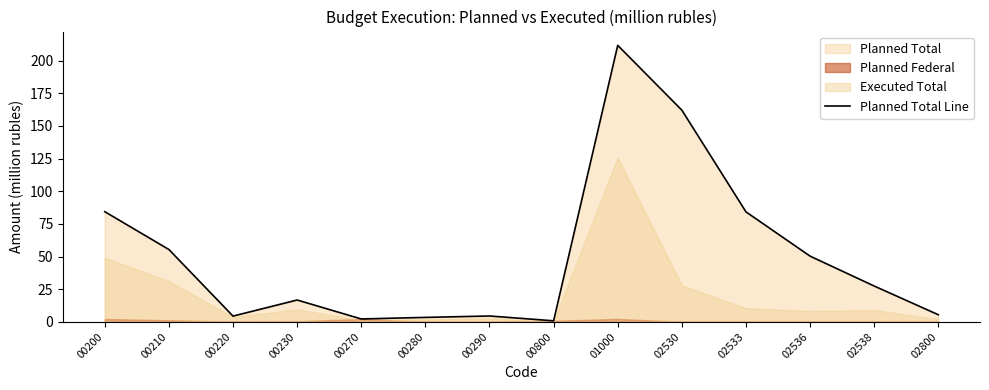

What is the difference between the values at 00800 and 01000?

210.9